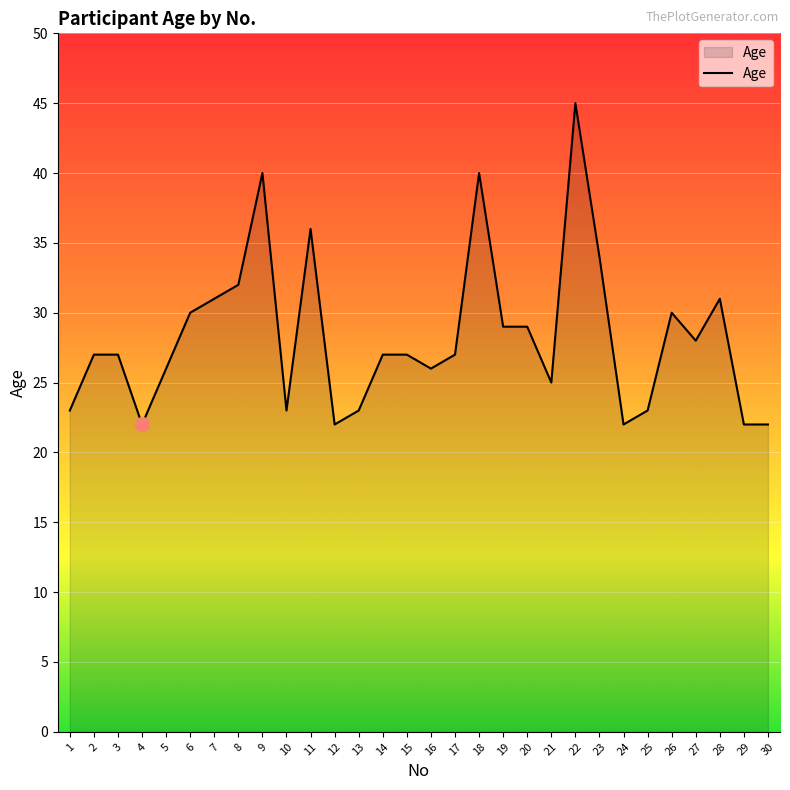

What is the difference between the maximum and minimum values?

23